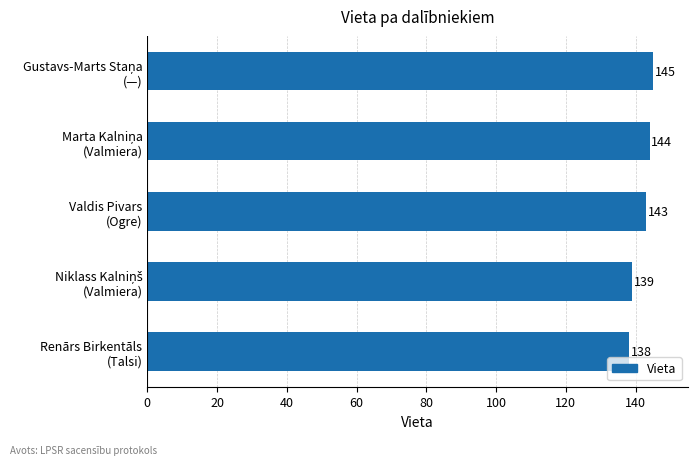

What is the sum of all values?

709